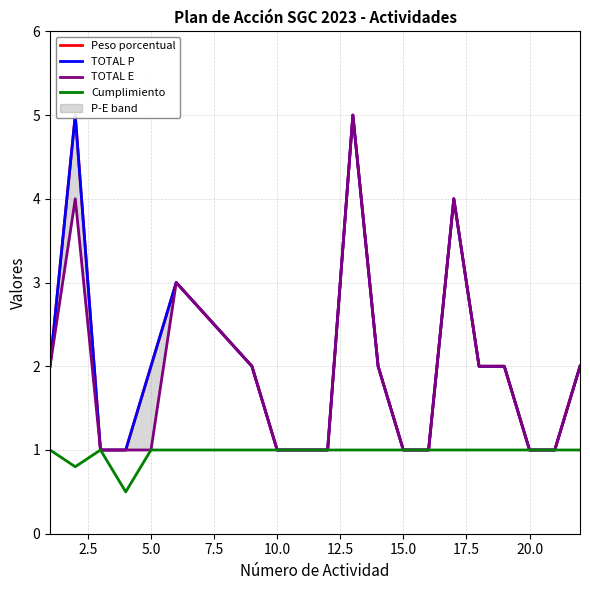

True or false: Peso porcentual and TOTAL P cross at least once.

False